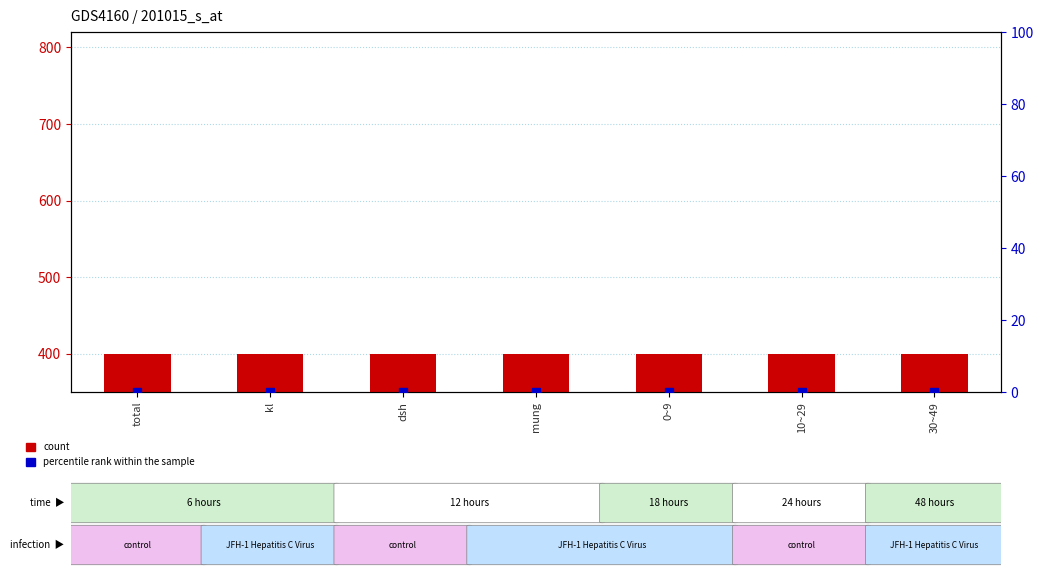

What are all the series names shown in the legend?

count, percentile rank within the sample